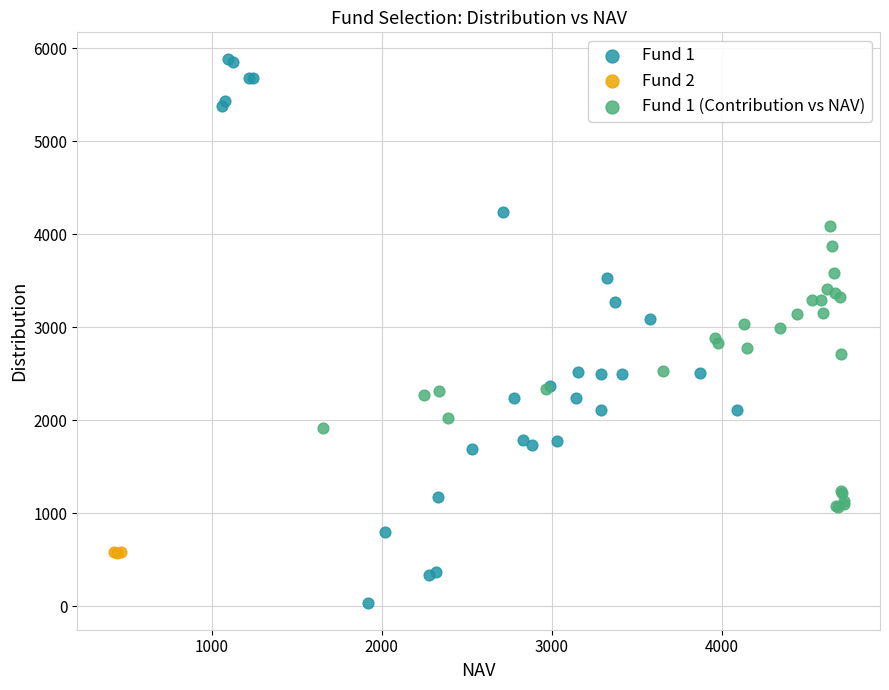

Which series contains the highest Y value?

Fund 1